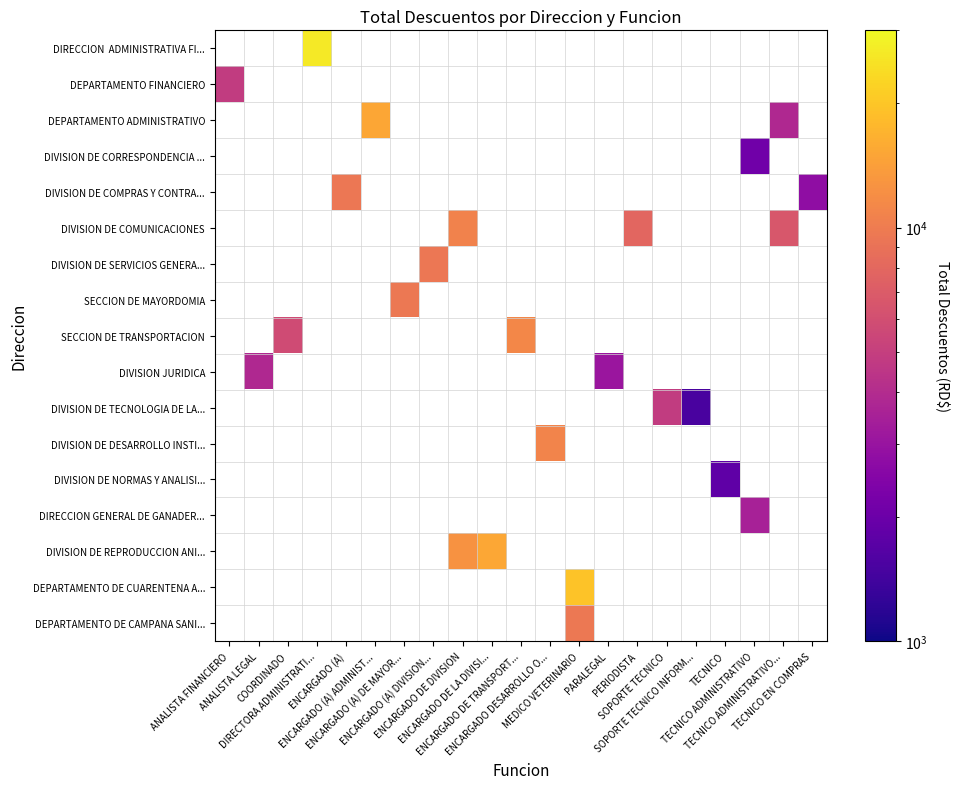

Which has a higher value, SOPORTE TECNICO INFORM... or DIRECTORA ADMINISTRATI...?

DIRECTORA ADMINISTRATI...